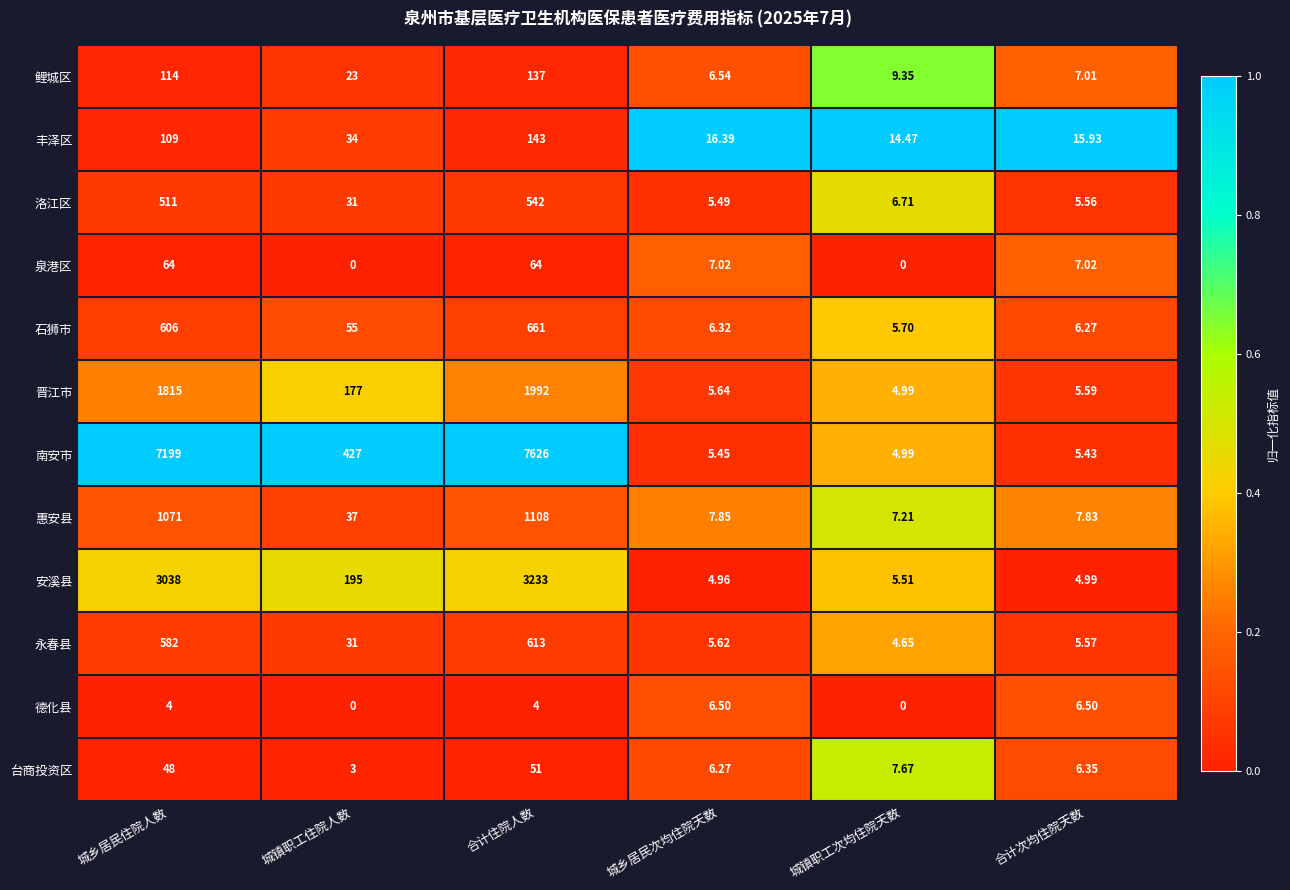

Which series has the largest total across all categories?

南安市